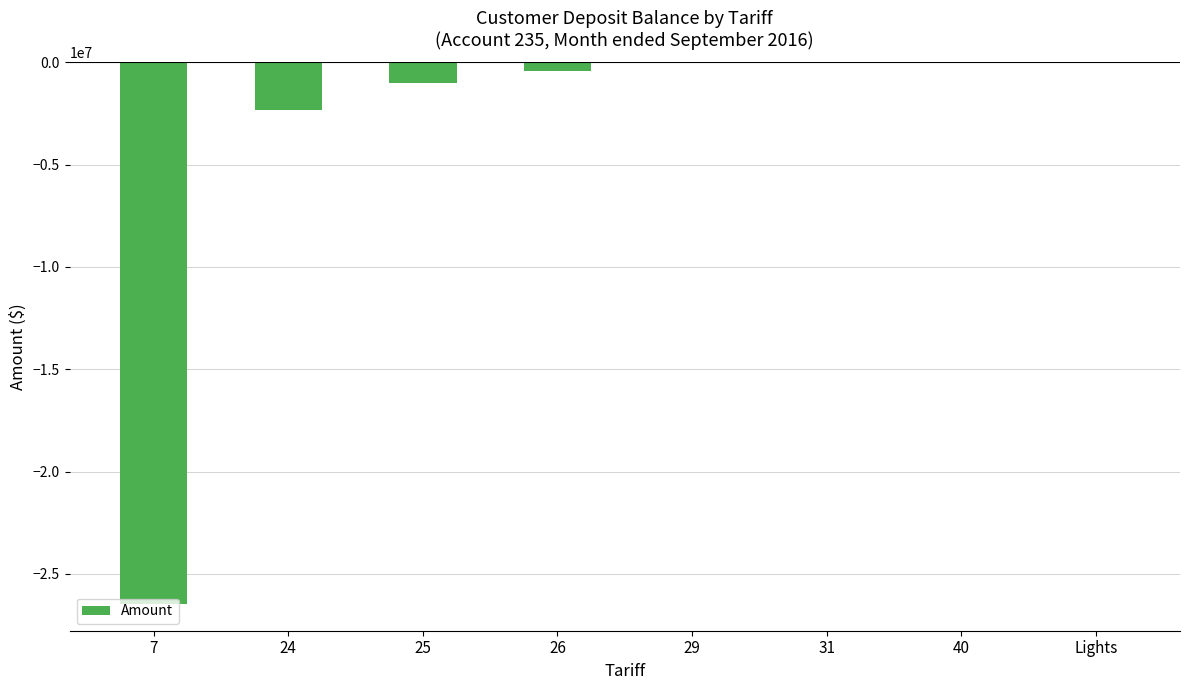

At which label is the value closest to -13226339?

24